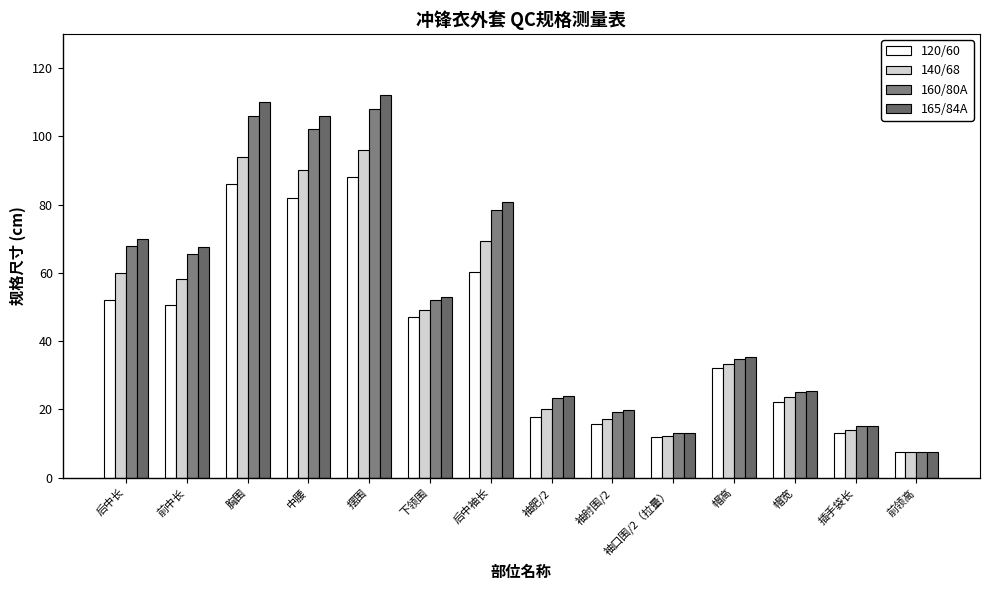

How many bars are there in total?

56